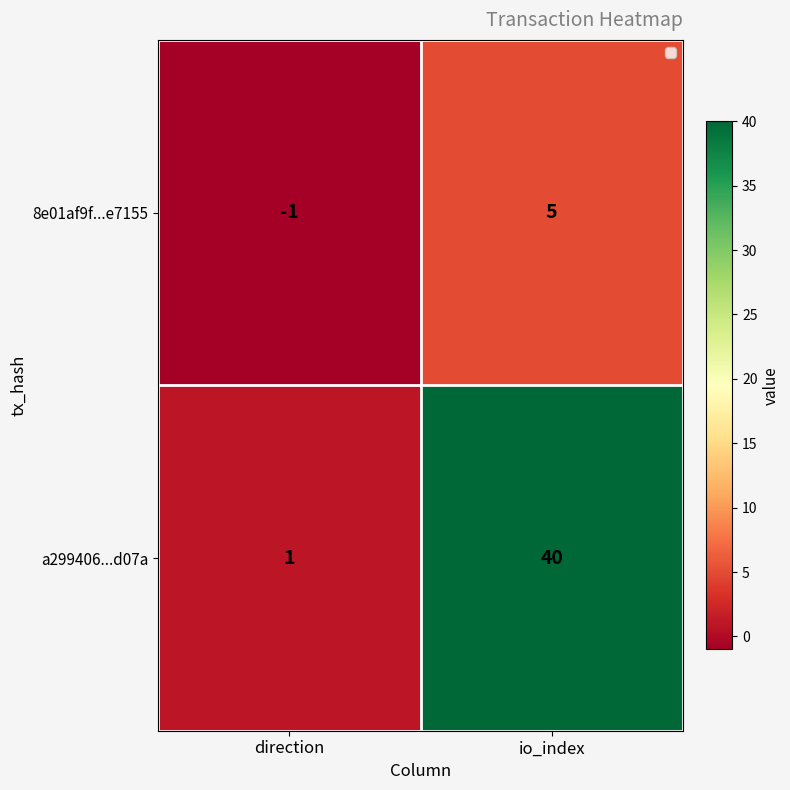

Rank the categories by a299406...d07a value from highest to lowest.

io_index, direction